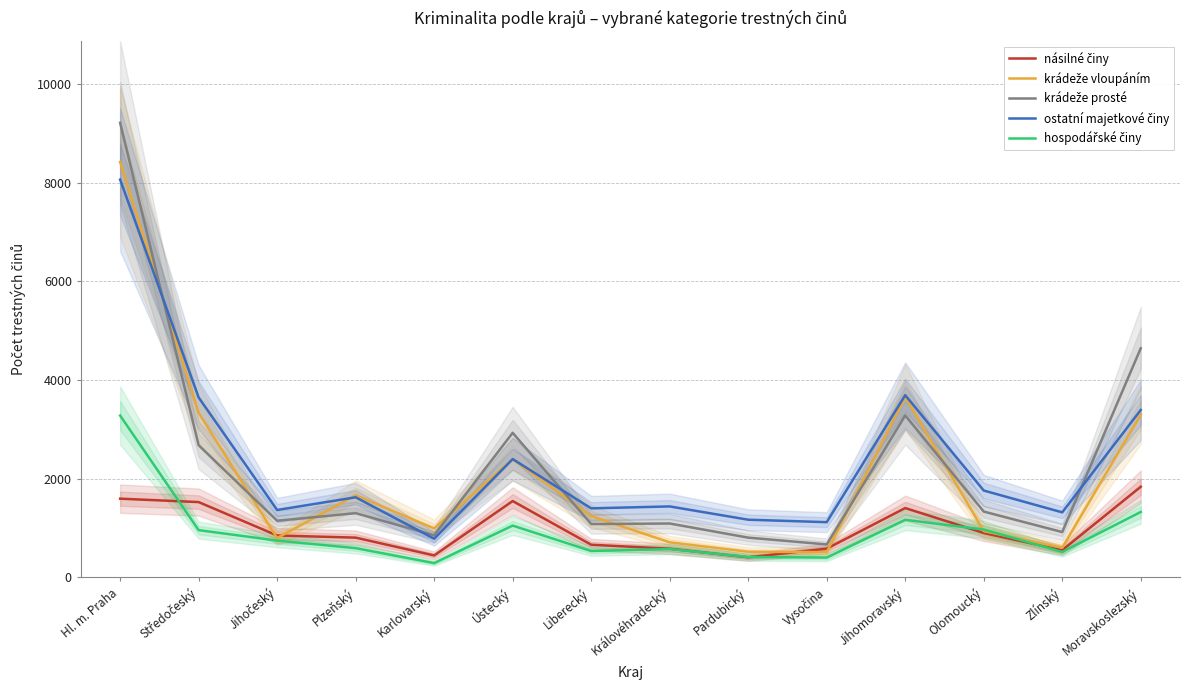

Which category has the lowest value in the krádeže vloupáním series?

Vysočina